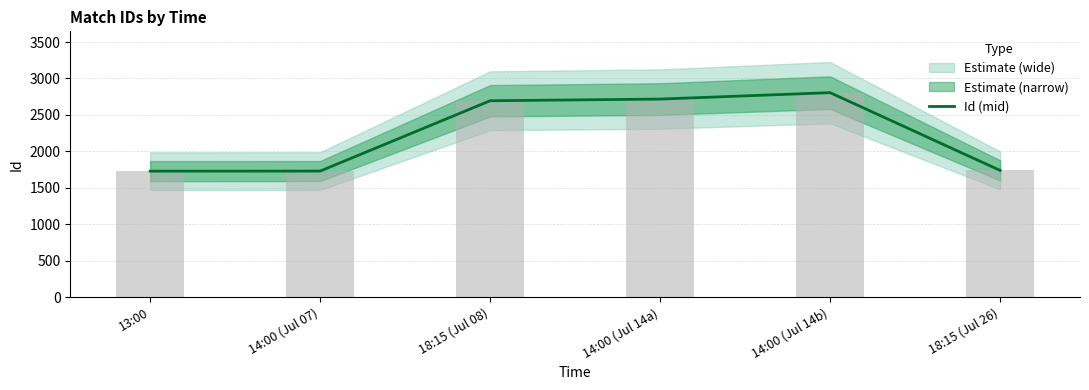

What value does the data have at 18:15 (Jul 08)?

2694